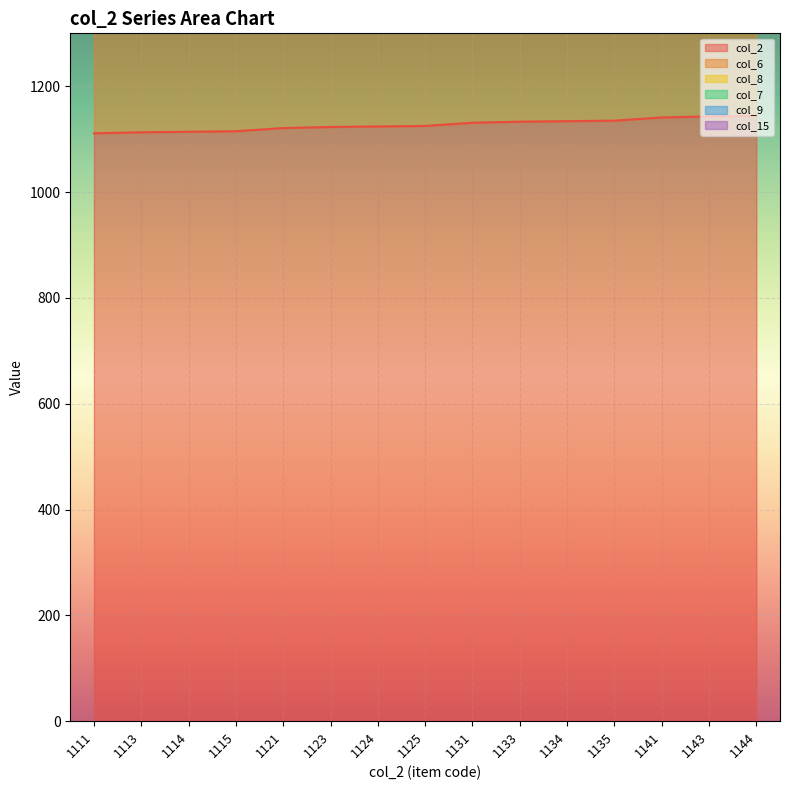

Count the number of data series in this chart.

6